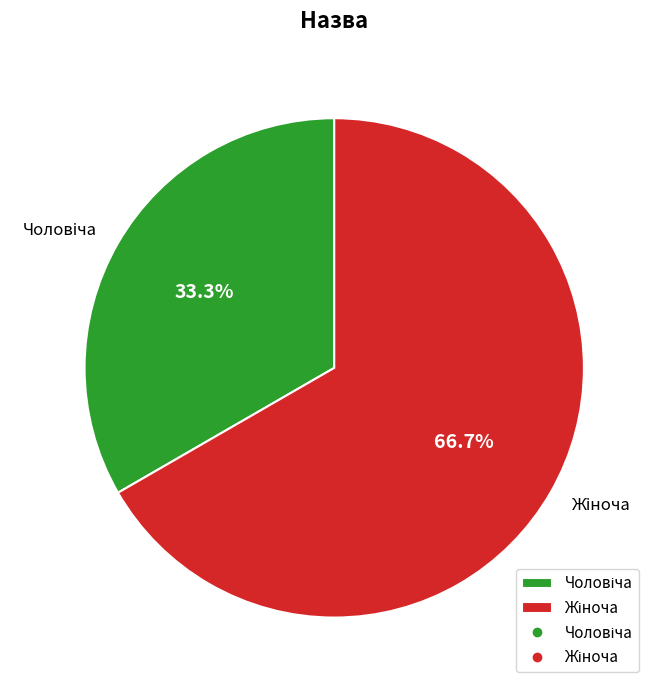

Does any single category account for the majority?

Yes